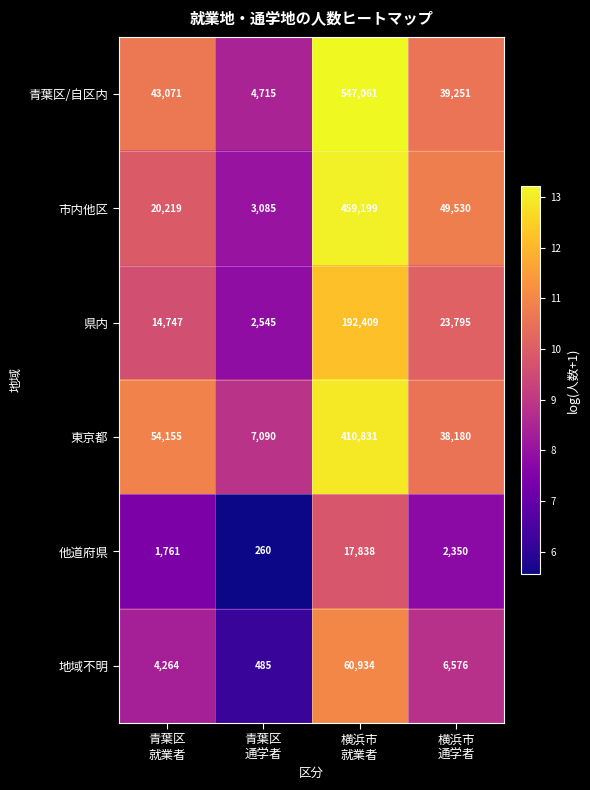

Which series has the largest total across all categories?

青葉区/自区内